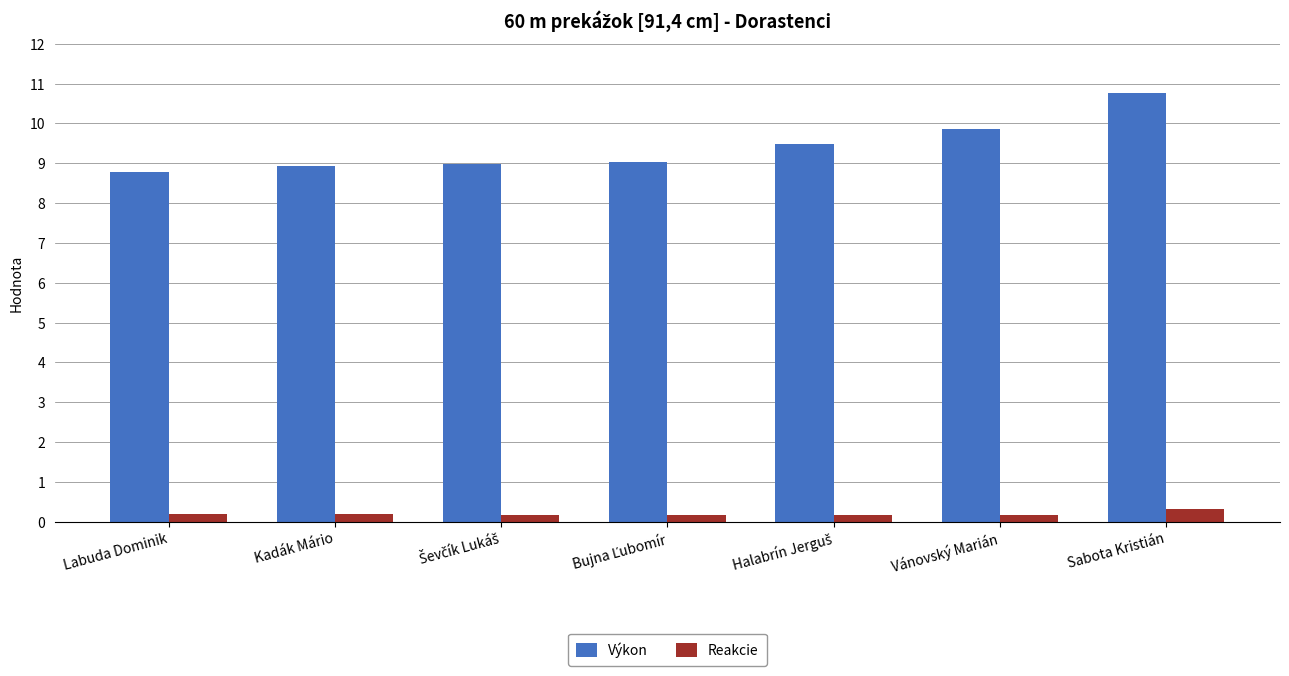

What is the label of the 7th bar from the left?

Sabota Kristián